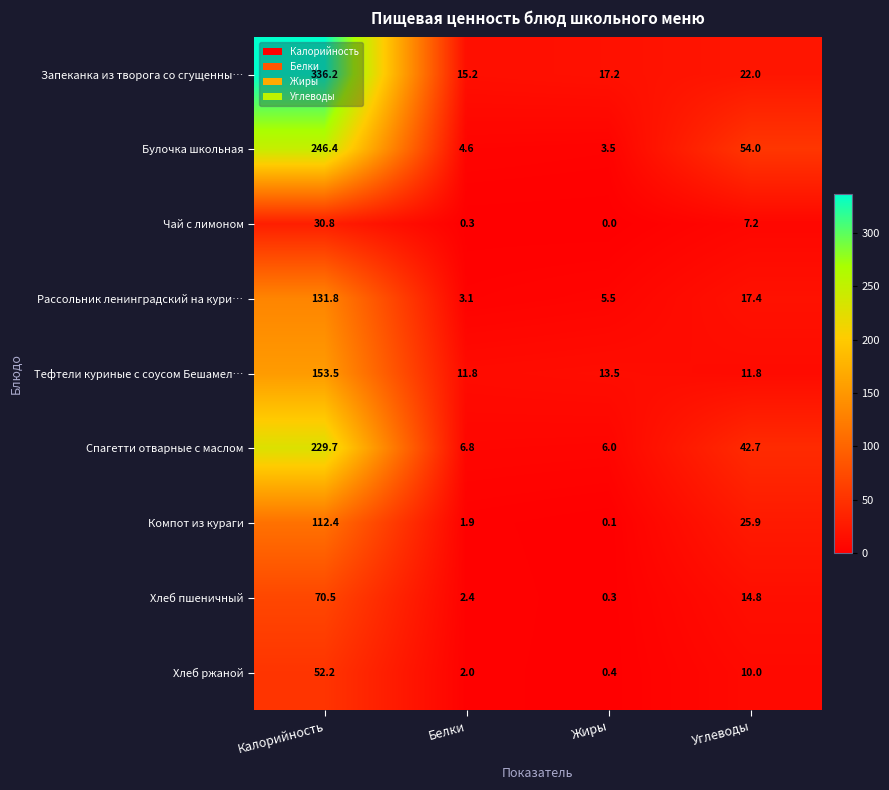

What is the difference between the highest and lowest values at Белки?

14.9